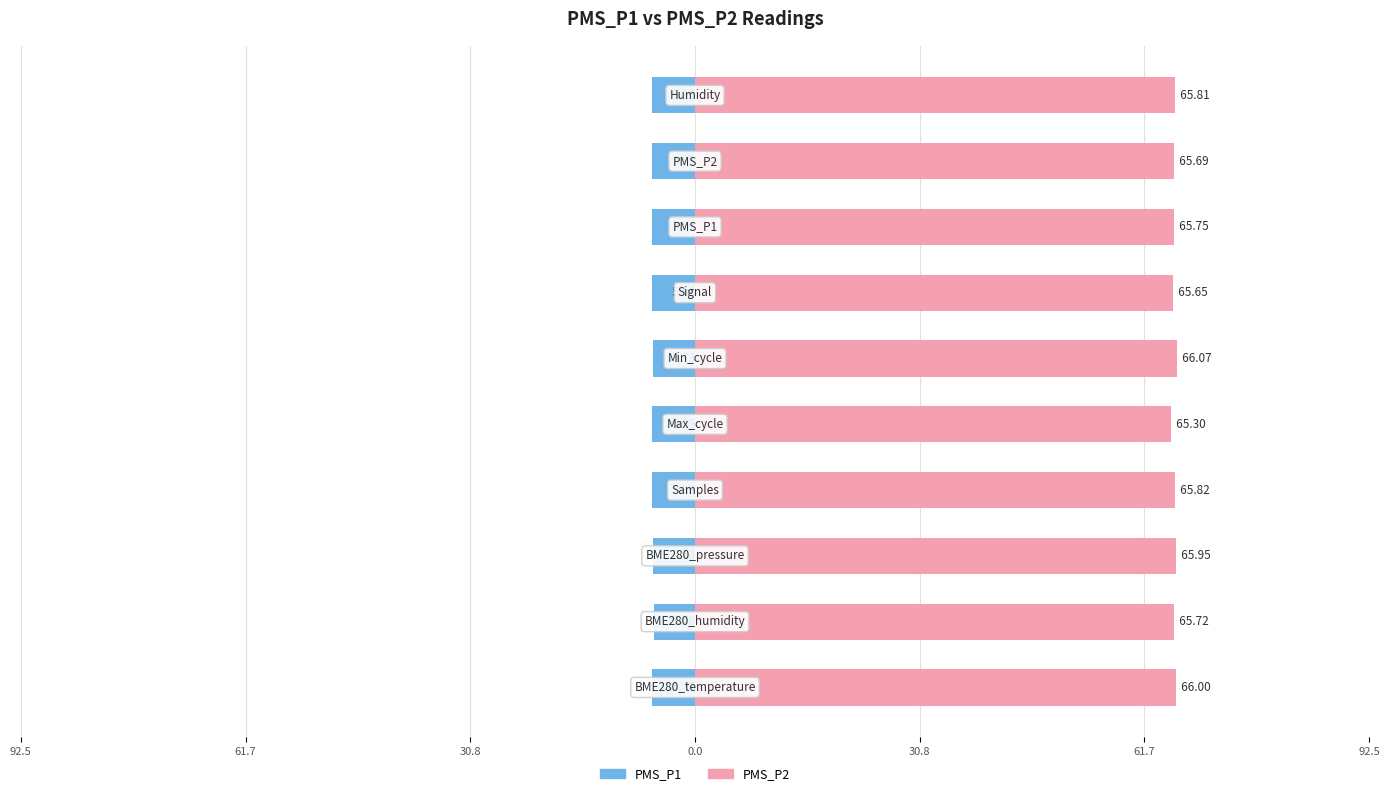

What is the difference between the highest and lowest values at 0.0?

71.8